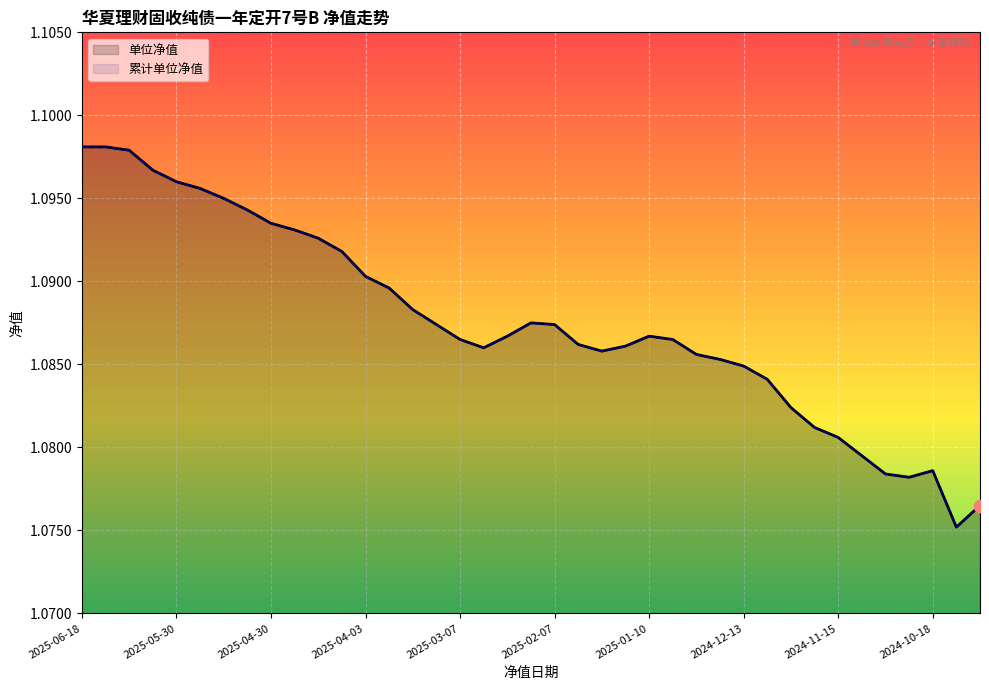

What is the total value across all series at 2025-02-07?

2.2